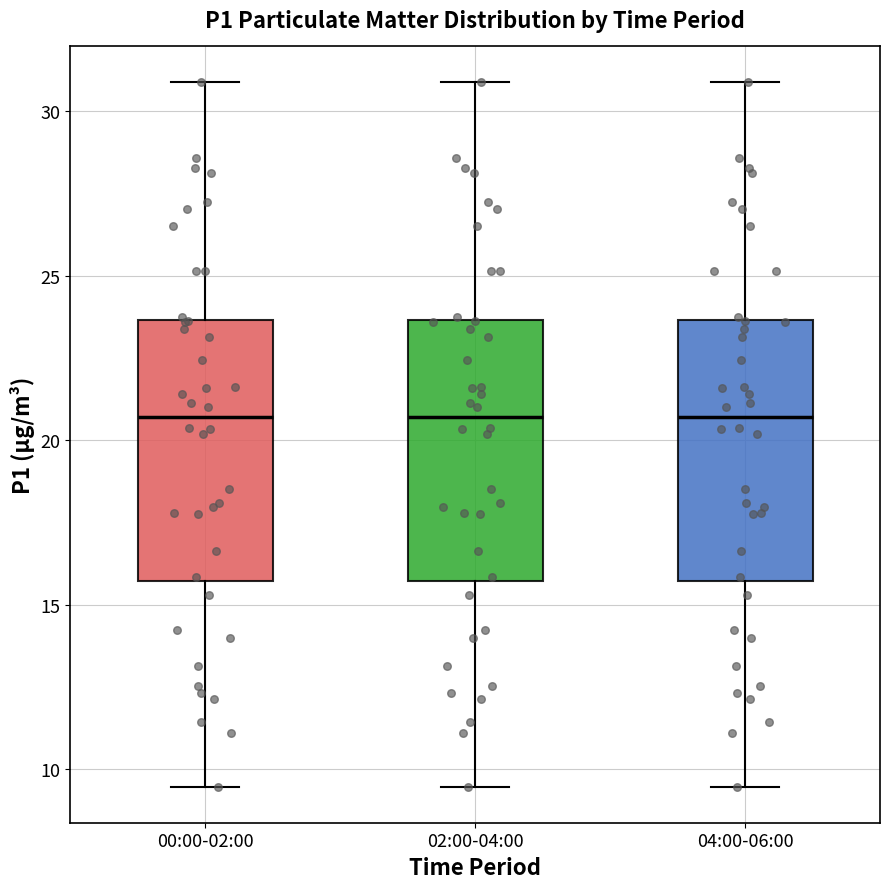

Where does the lower whisker of the box for 00:00-02:00 end on the y-axis? The values are not printed on the chart, so give them approximately, as read against the axis.

9.5